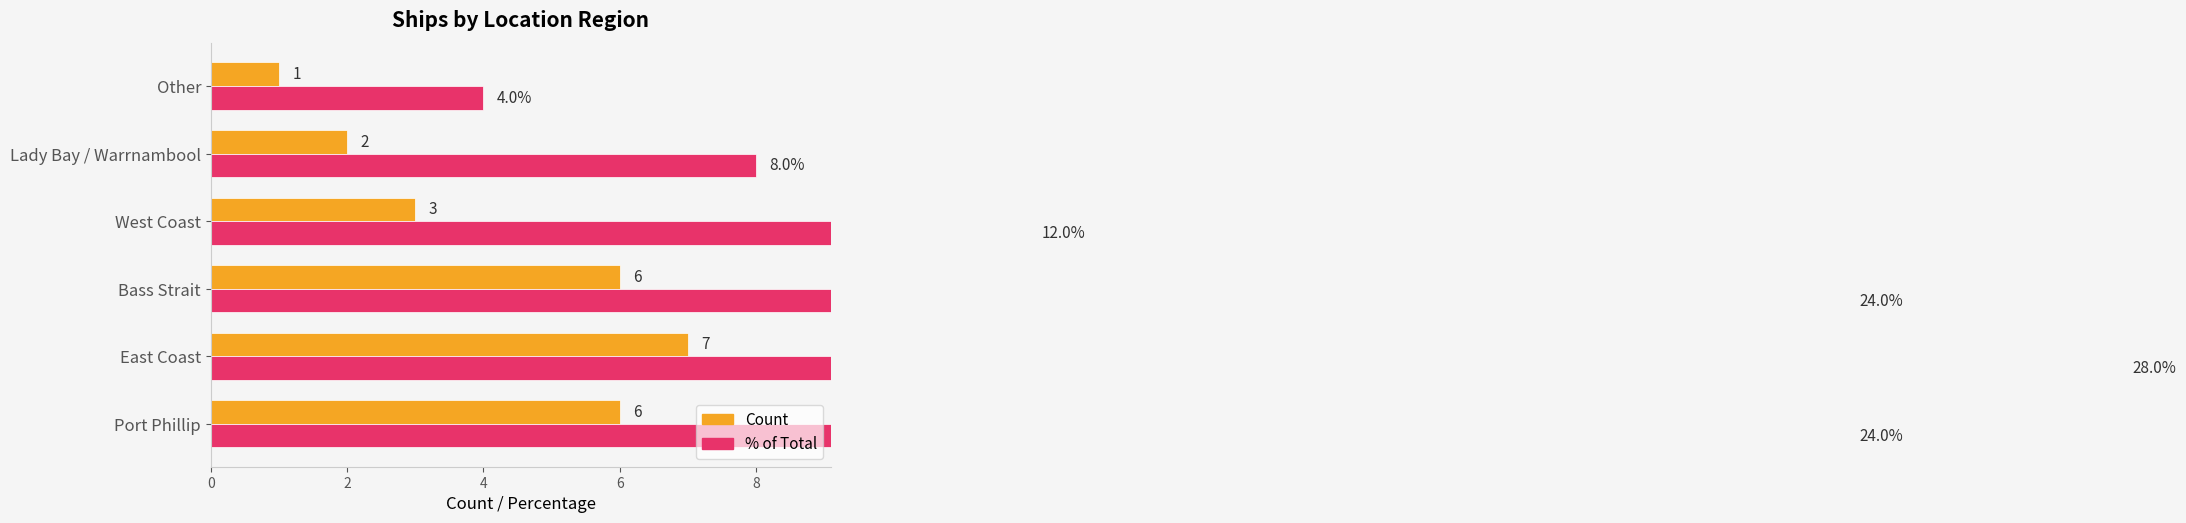

The % of Total series shows 5.9 at Other. True or false?

False